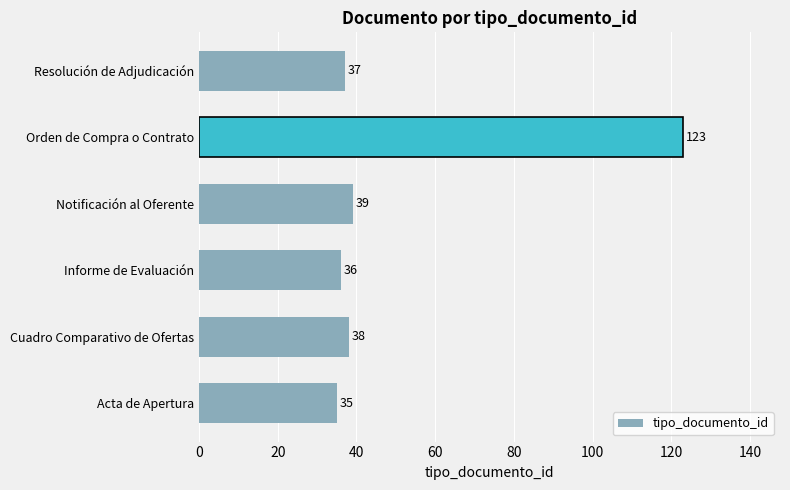

Reading top to bottom, what are all the values shown in this chart?

37	123	39	36	38	35